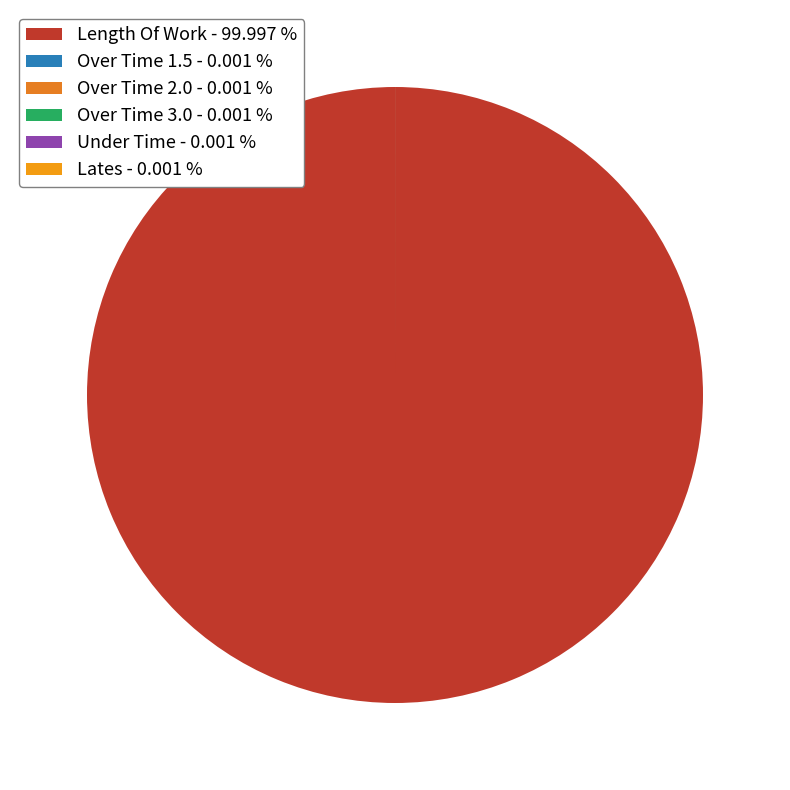

True or false: Lates accounts for 0% of the total.

True